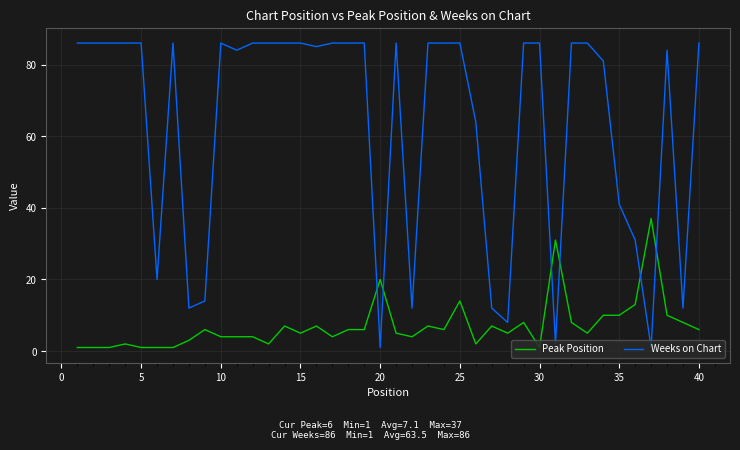

Reading right to left, list all the values displayed in this chart.

Peak Position: 6	8	10	37	13	10	10	5	8	31	1	8	5	7	2	14	6	7	4	5	20	6	6	4	7	5	7	2	4	4	4	6	3	1	1	1	2	1	1	1
Weeks on Chart: 86	12	84	1	31	41	81	86	86	2	86	86	8	12	64	86	86	86	12	86	1	86	86	86	85	86	86	86	86	84	86	14	12	86	20	86	86	86	86	86